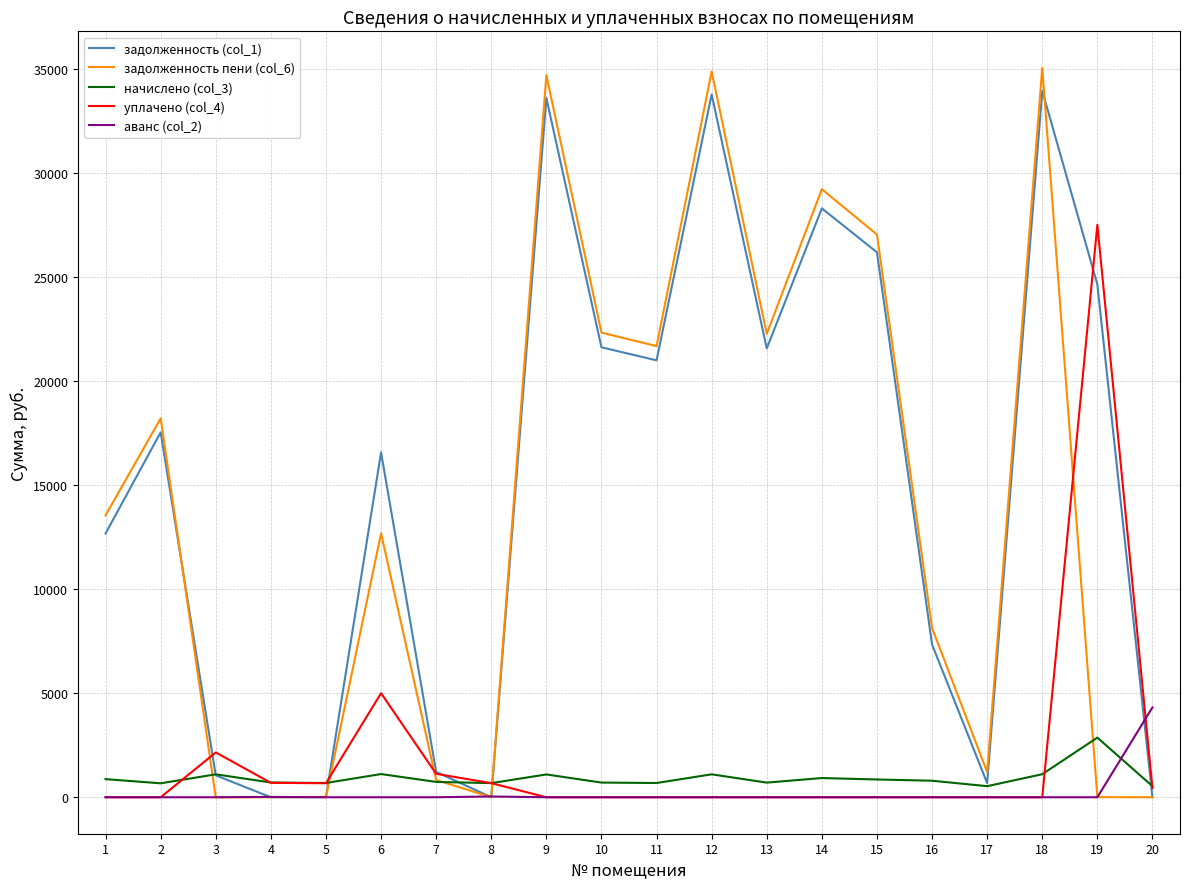

What value does the уплачено (col_4) series have at 4?

693.0